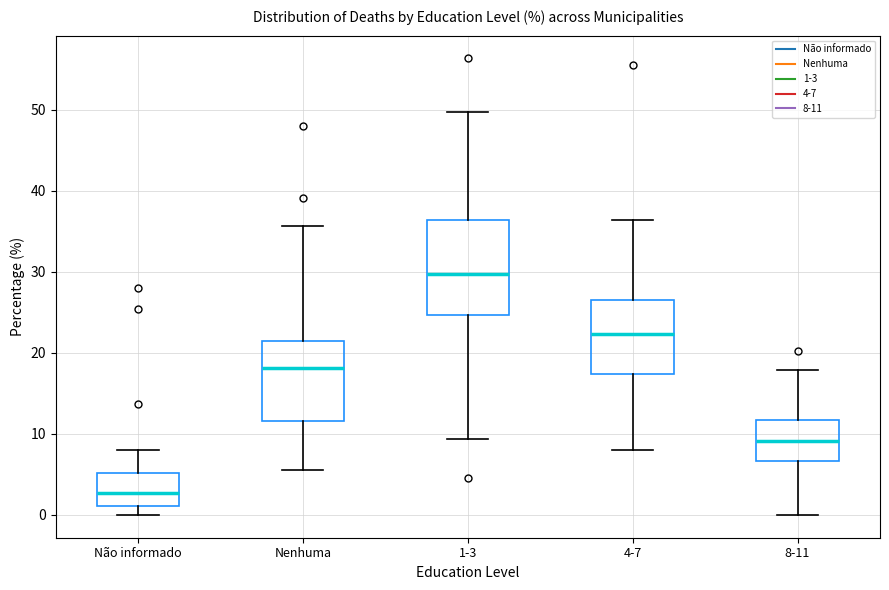

Reading left to right, read every box against the y-axis: the position of its median line, the range the box covers, and the ends of its whiskers. The values are not printed on the chart, so give them approximately, as read against the axis.

Não informado: median 3, box 1 to 5, whiskers 0 to 8
Nenhuma: median 18, box 12 to 22, whiskers 6 to 36
1-3: median 30, box 25 to 36, whiskers 9 to 50
4-7: median 22, box 17 to 27, whiskers 8 to 36
8-11: median 9, box 7 to 12, whiskers 0 to 18